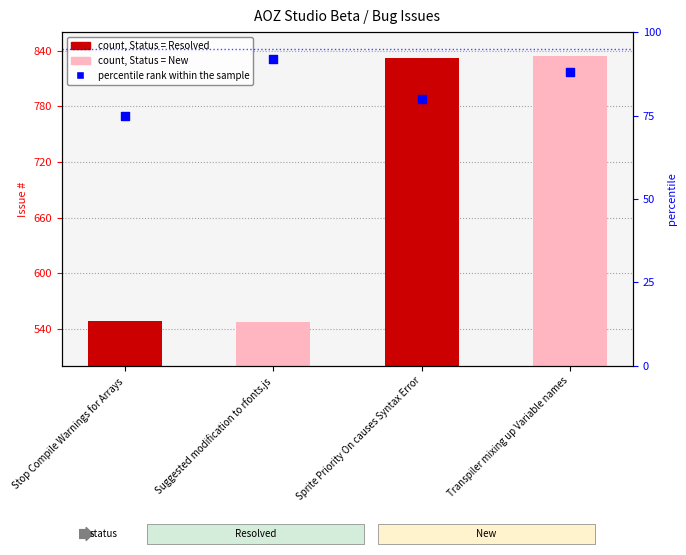

What is the change in value from Suggested modification to rfonts.js to Sprite Priority On causes Syntax Error?

-12